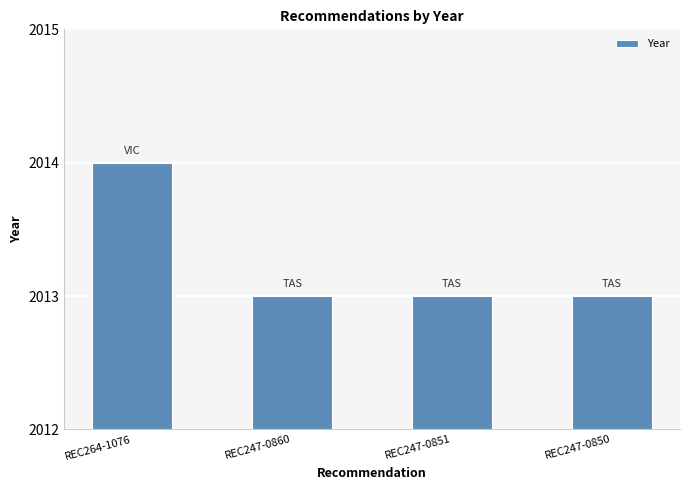

What is the ratio of the value at REC247-0851 to the value at REC264-1076?

1.0